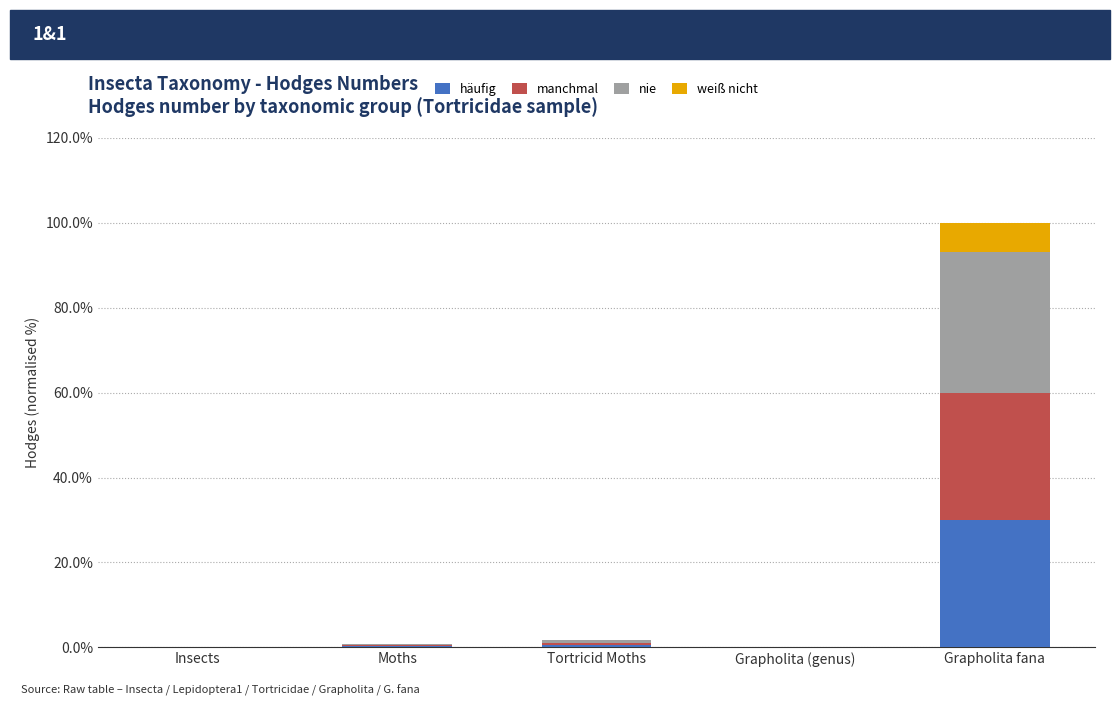

The value of häufig at Grapholita fana is 30.0. True or false?

True